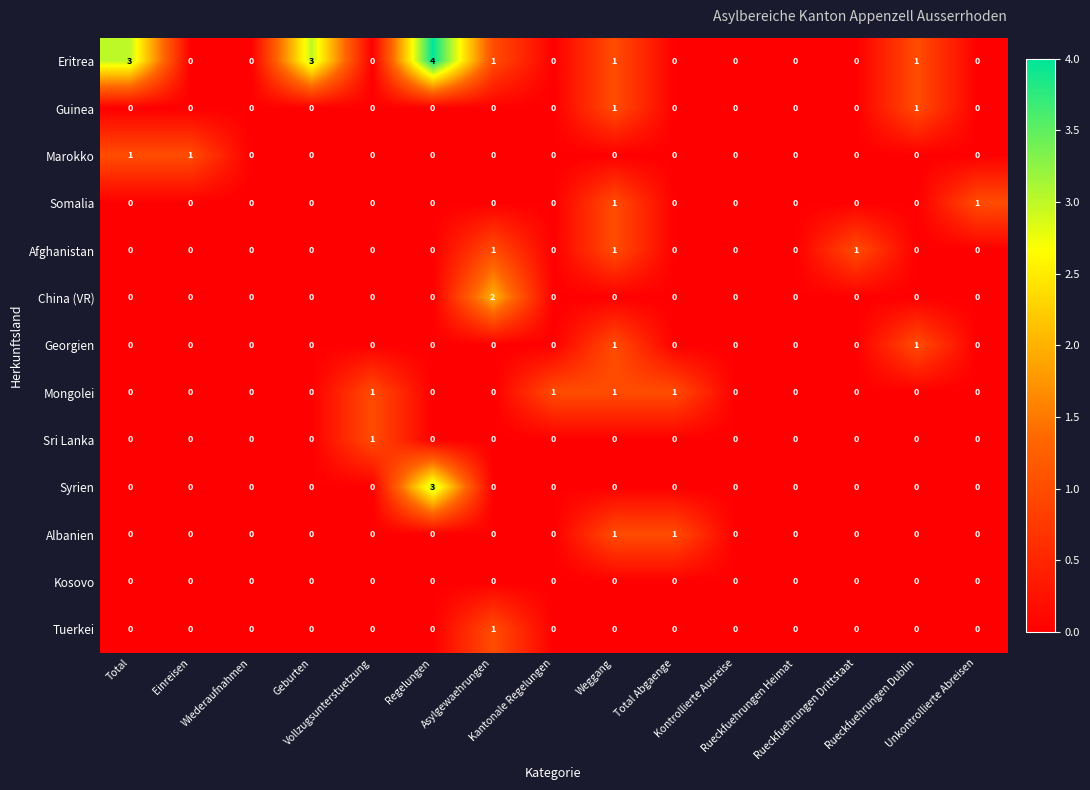

Count the Guinea values in the range 0 to 1.

15